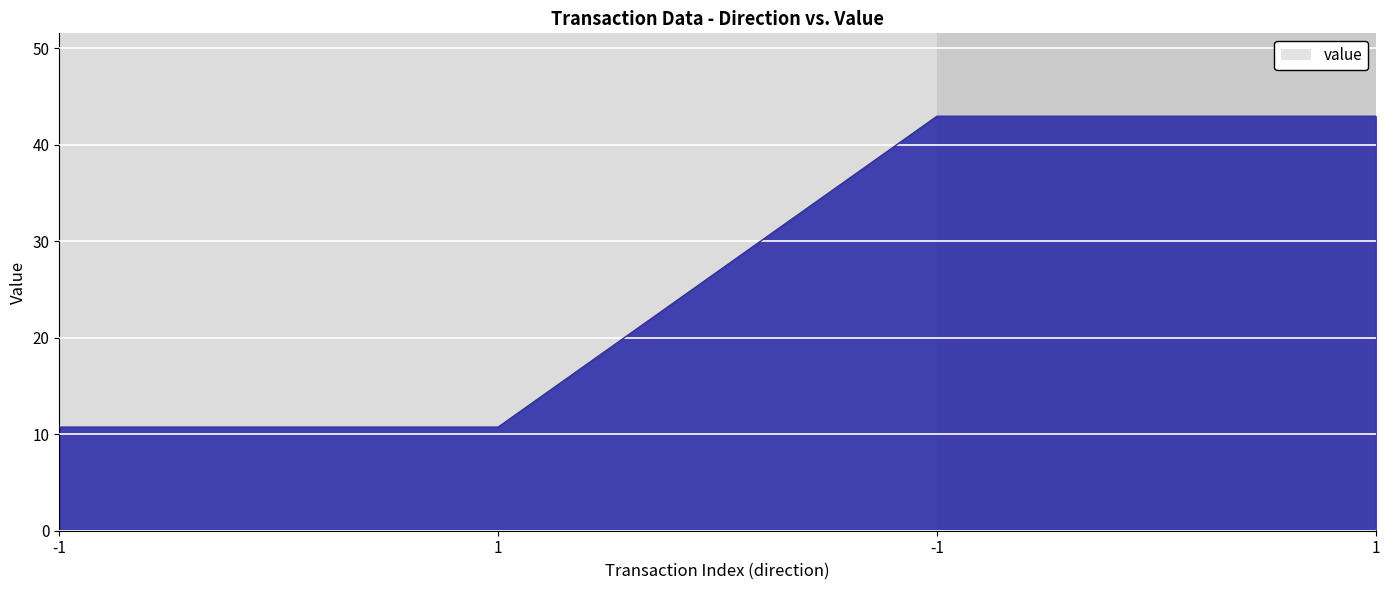

Count the number of data series in this chart.

1